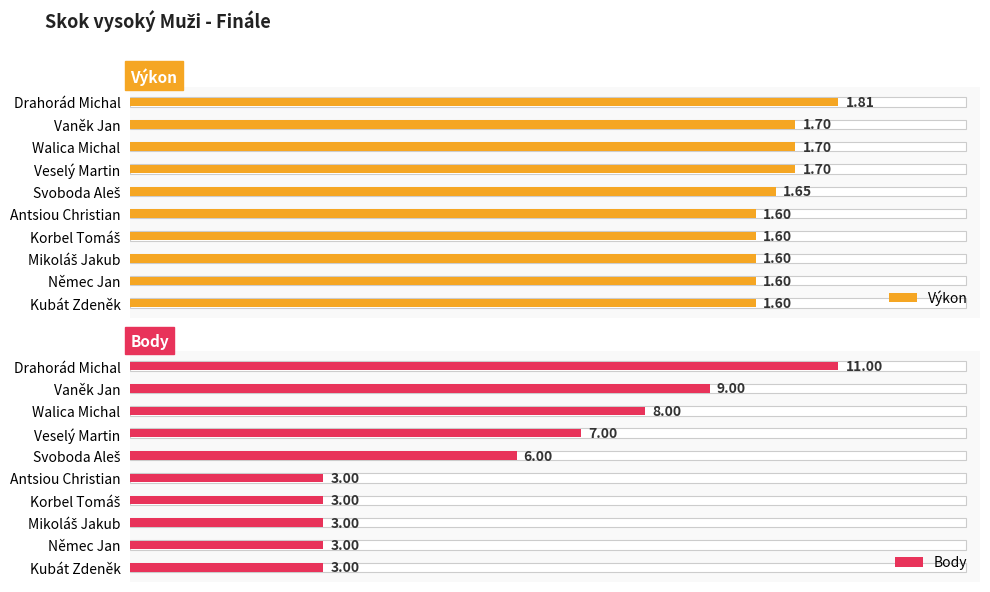

What is the difference between the maximum and minimum values in the Výkon series?

0.2